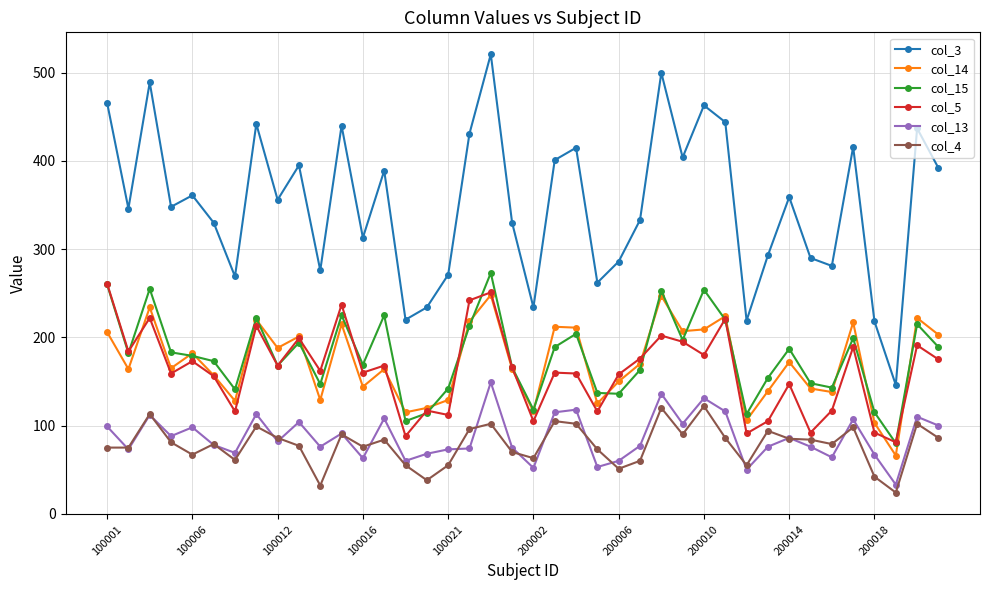

In col_15, how many points are higher than both neighbors (excluding endpoints)?

12